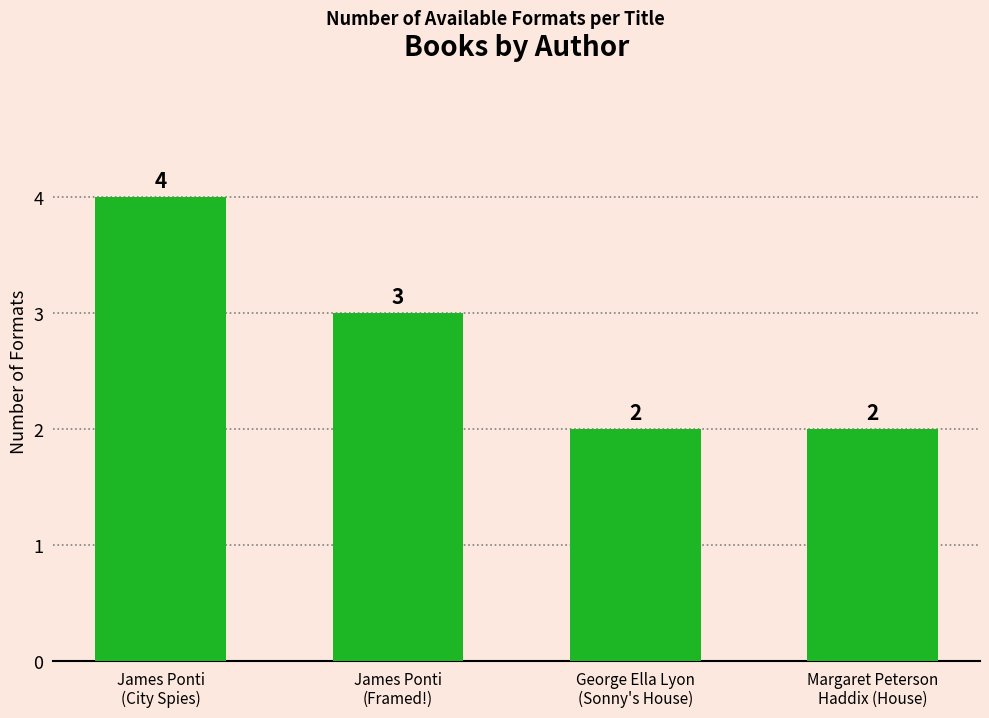

What is the sum of all values?

11